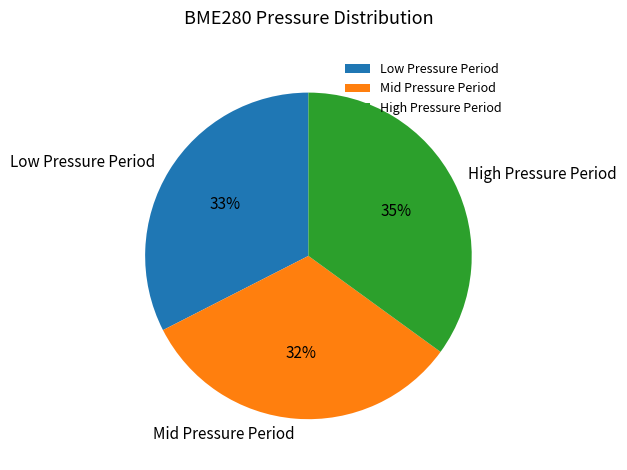

How many segments does this pie chart have?

3